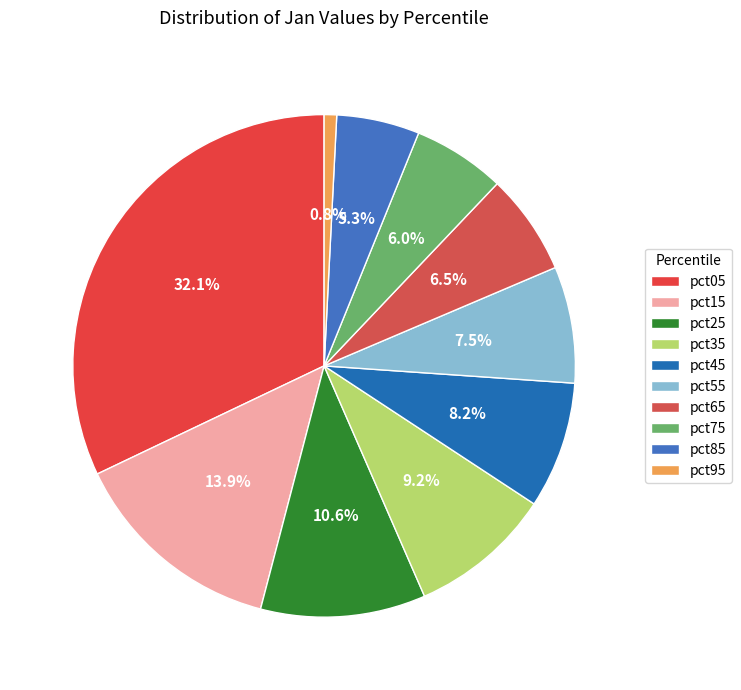

Rank the categories by value from highest to lowest.

pct05, pct15, pct25, pct35, pct45, pct55, pct65, pct75, pct85, pct95